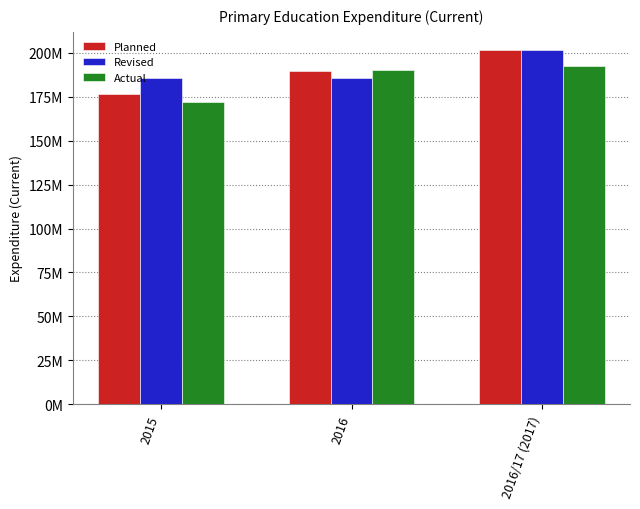

The value of Actual at 2015 is 172278100. True or false?

True